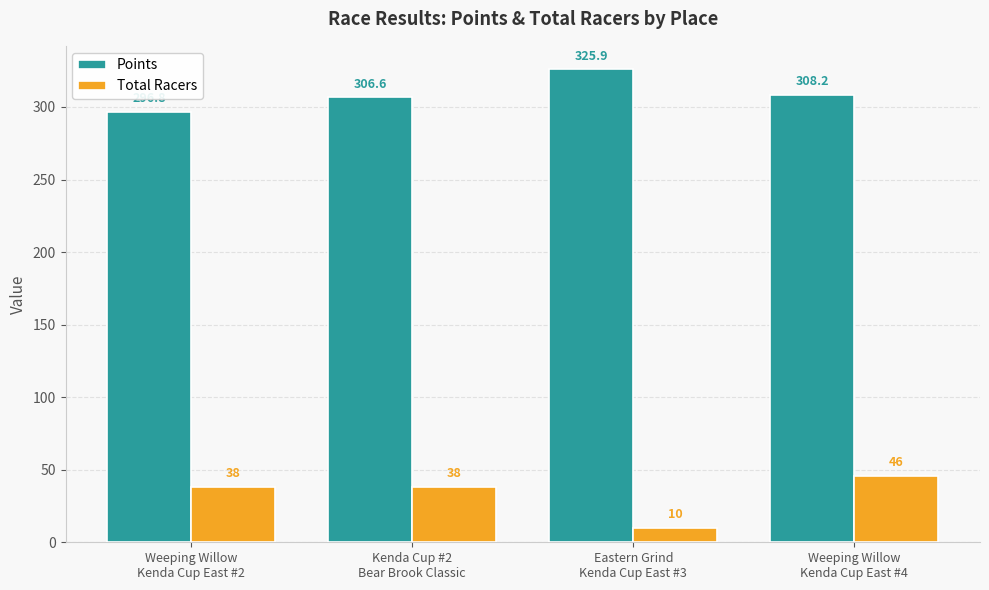

Is it true that Points equals 507.0 at Weeping Willow
Kenda Cup East #2?

False